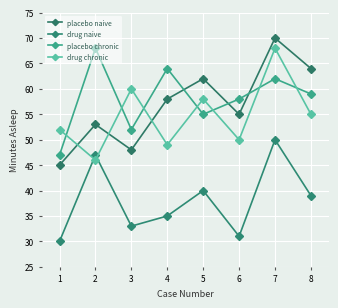

Between 4 and 6, which series saw the biggest shift?

placebo chronic